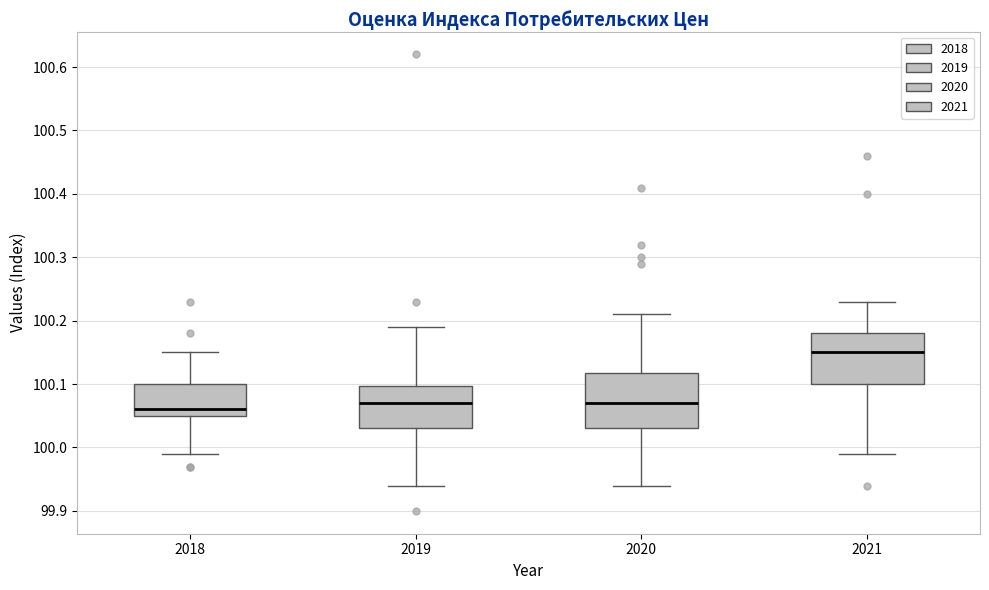

Reading left to right, transcribe this box plot: for each box, give where its median line is, the range the box spans, and where its two whiskers end, as read against the y-axis. The values are not printed on the chart, so give them approximately, as read against the axis.

2018: median 100.06, box 100.05 to 100.10, whiskers 99.99 to 100.15
2019: median 100.07, box 100.03 to 100.10, whiskers 99.94 to 100.19
2020: median 100.07, box 100.03 to 100.12, whiskers 99.94 to 100.21
2021: median 100.15, box 100.10 to 100.18, whiskers 99.99 to 100.23